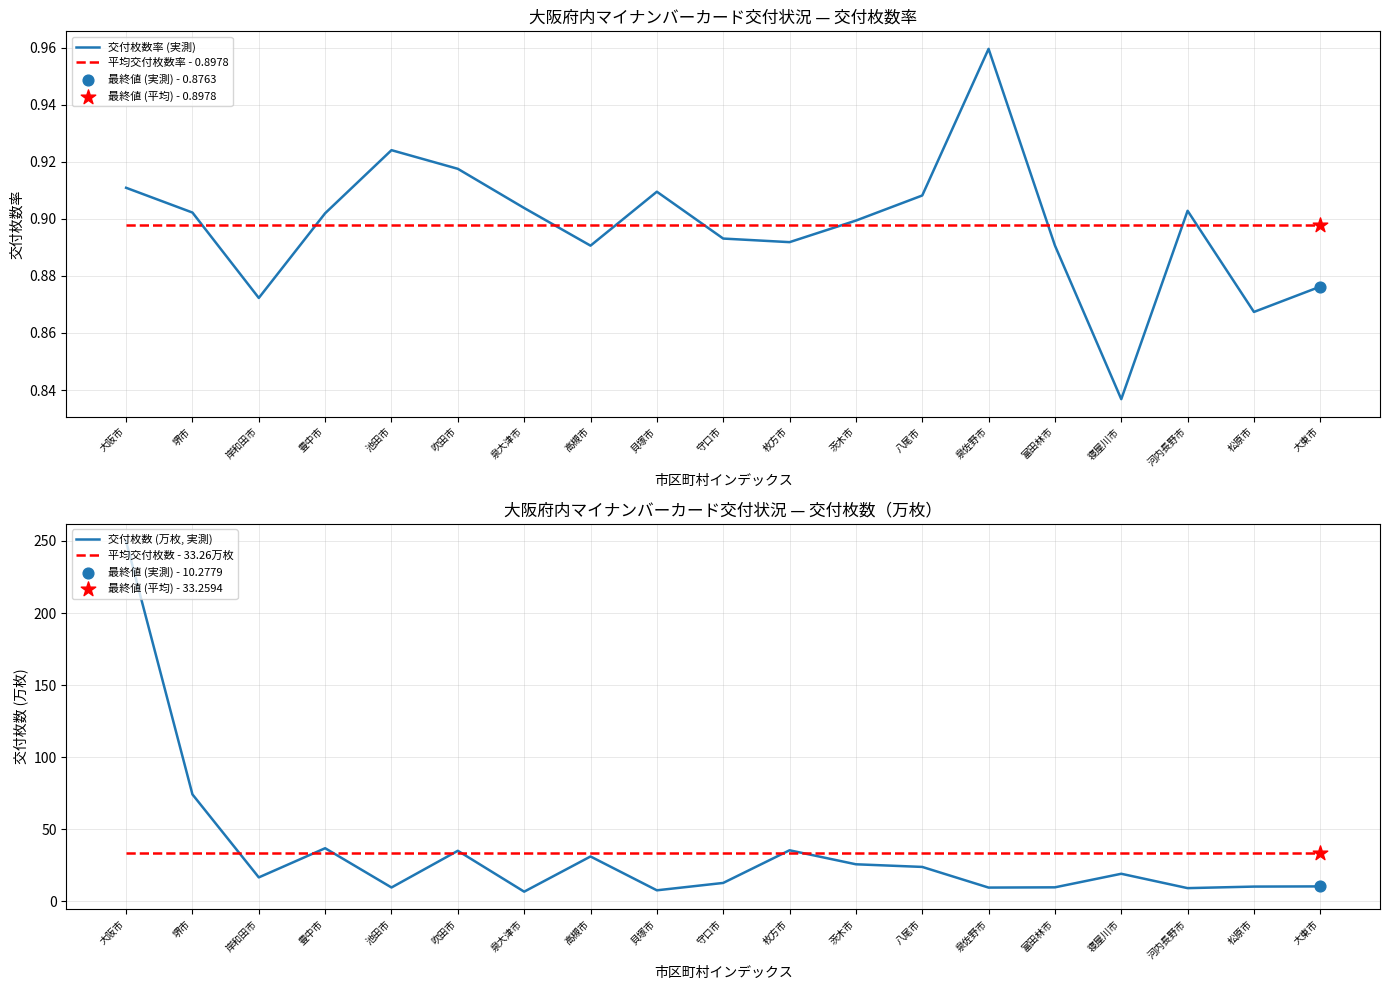

Is the value of 交付枚数率 (実測) at 八尾市 greater than the value of 平均交付枚数 - 33.26万枚 at 泉大津市?

No